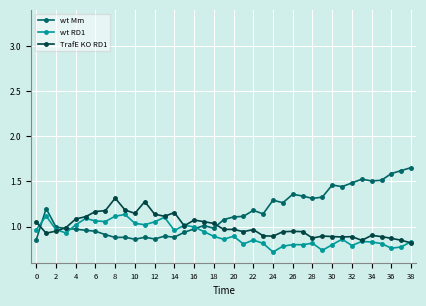

Which series has the largest range (max minus min)?

wt Mm